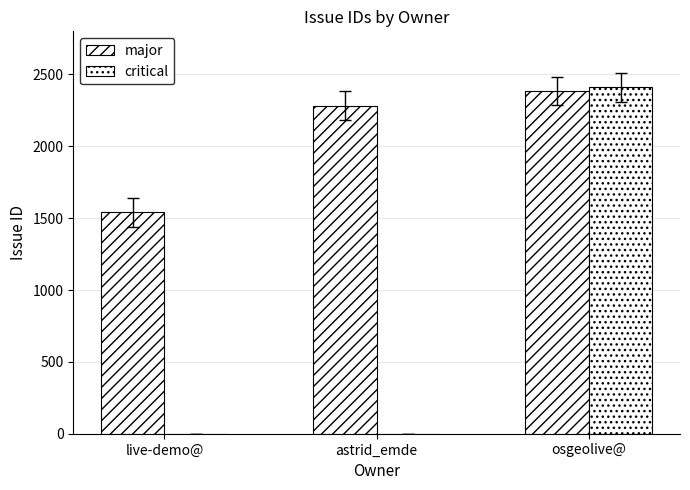

How many values in the critical series exceed 0?

1